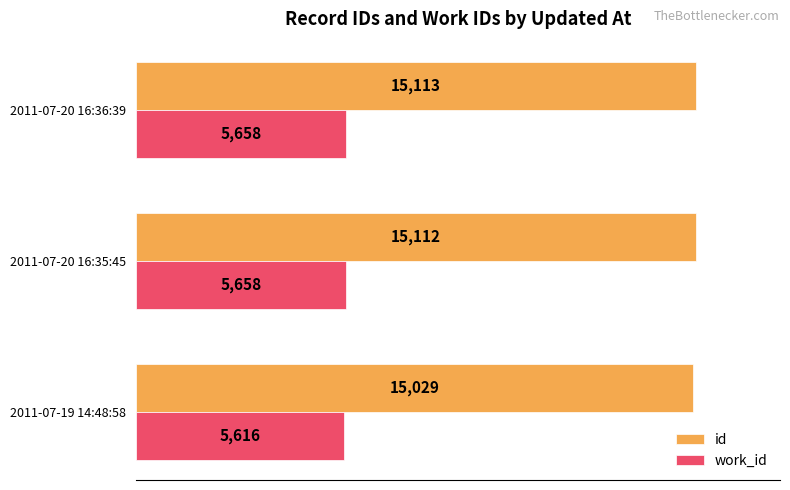

At which label does id reach its peak?

2011-07-20 16:36:39